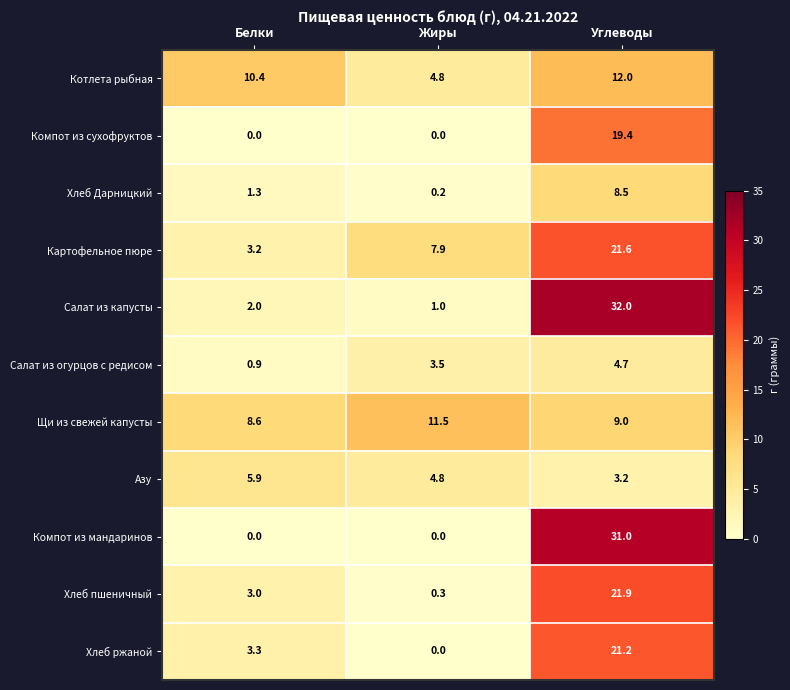

Which series changed the most between Белки and Углеводы?

Компот из мандаринов